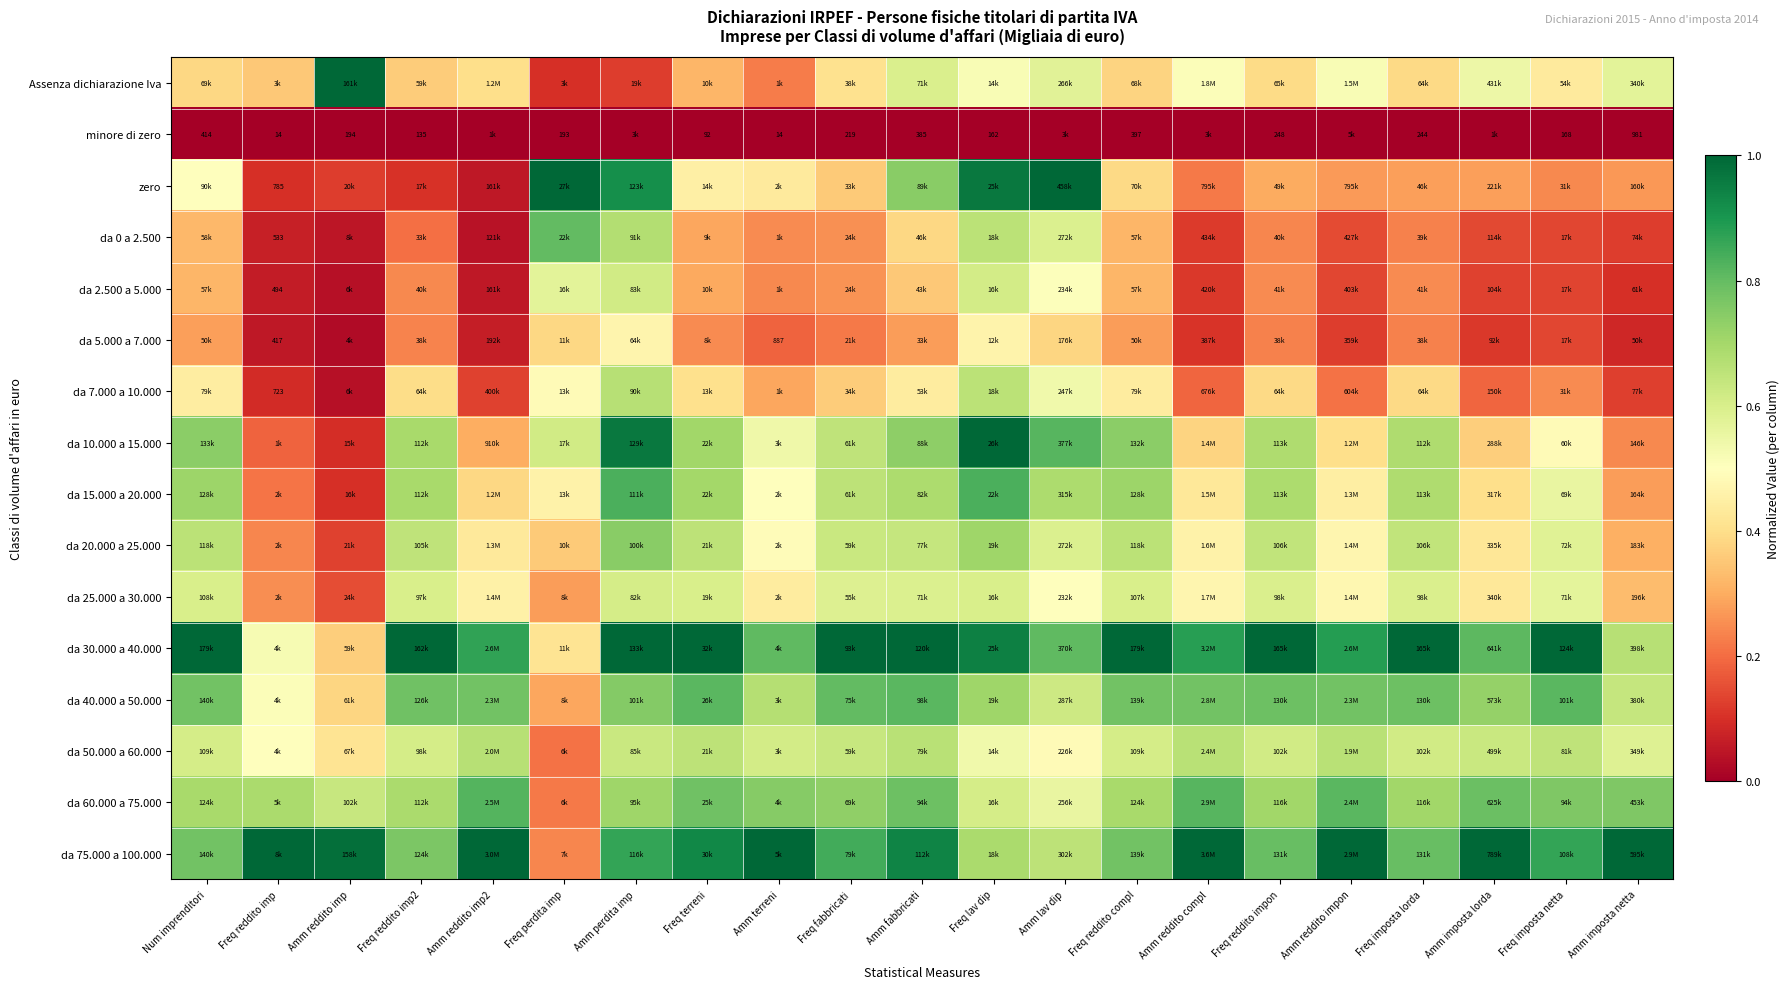

Which has a higher value, Freq reddito imp2 or Amm imposta netta?

Amm imposta netta